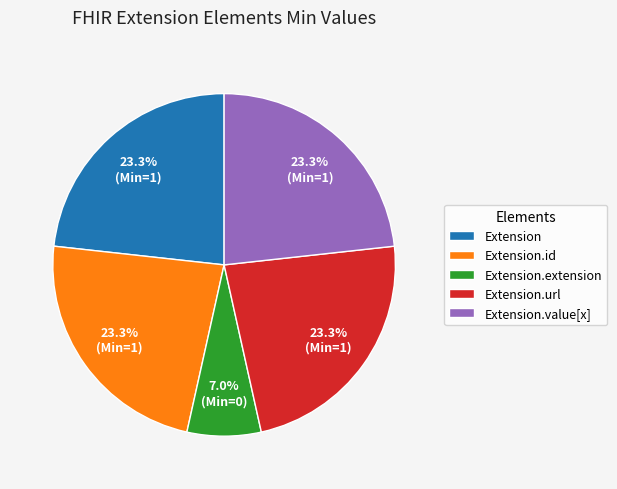

To the nearest percent, what is the difference between the largest and smallest slice percentages?

16%